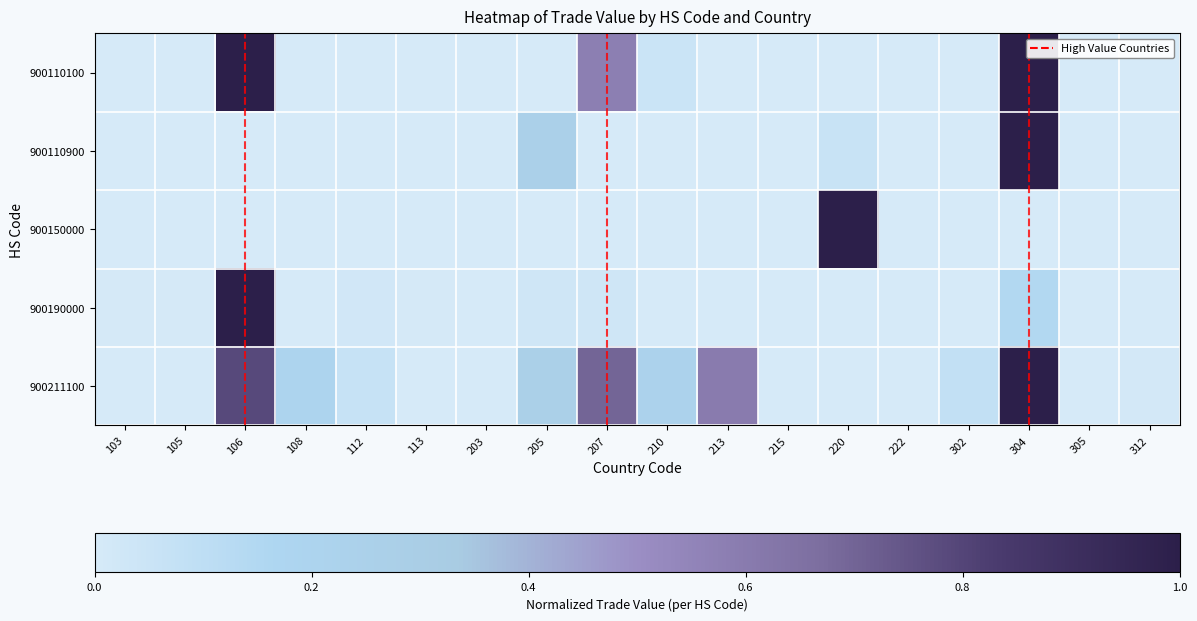

Reading right to left, extract all data points from this chart.

900110100: 312=0.0	305=0.0	304=1.0	302=0.0	222=0.0	220=0.0	215=0.0	213=0.0	210=0.0	207=0.6	205=0.0	203=0.0	113=0.0	112=0.0	108=0.0	106=1.0	105=0.0	103=0.0
900110900: 312=0.0	305=0.0	304=1.0	302=0.0	222=0.0	220=0.1	215=0.0	213=0.0	210=0.0	207=0.0	205=0.3	203=0.0	113=0.0	112=0.0	108=0.0	106=0.0	105=0.0	103=0.0
900150000: 312=0.0	305=0.0	304=0.0	302=0.0	222=0.0	220=1.0	215=0.0	213=0.0	210=0.0	207=0.0	205=0.0	203=0.0	113=0.0	112=0.0	108=0.0	106=0.0	105=0.0	103=0.0
900190000: 312=0.0	305=0.0	304=0.2	302=0.0	222=0.0	220=0.0	215=0.0	213=0.0	210=0.0	207=0.0	205=0.0	203=0.0	113=0.0	112=0.0	108=0.0	106=1.0	105=0.0	103=0.0
900211100: 312=0.0	305=0.0	304=1.0	302=0.1	222=0.0	220=0.0	215=0.0	213=0.6	210=0.2	207=0.7	205=0.3	203=0.0	113=0.0	112=0.1	108=0.2	106=0.8	105=0.0	103=0.0